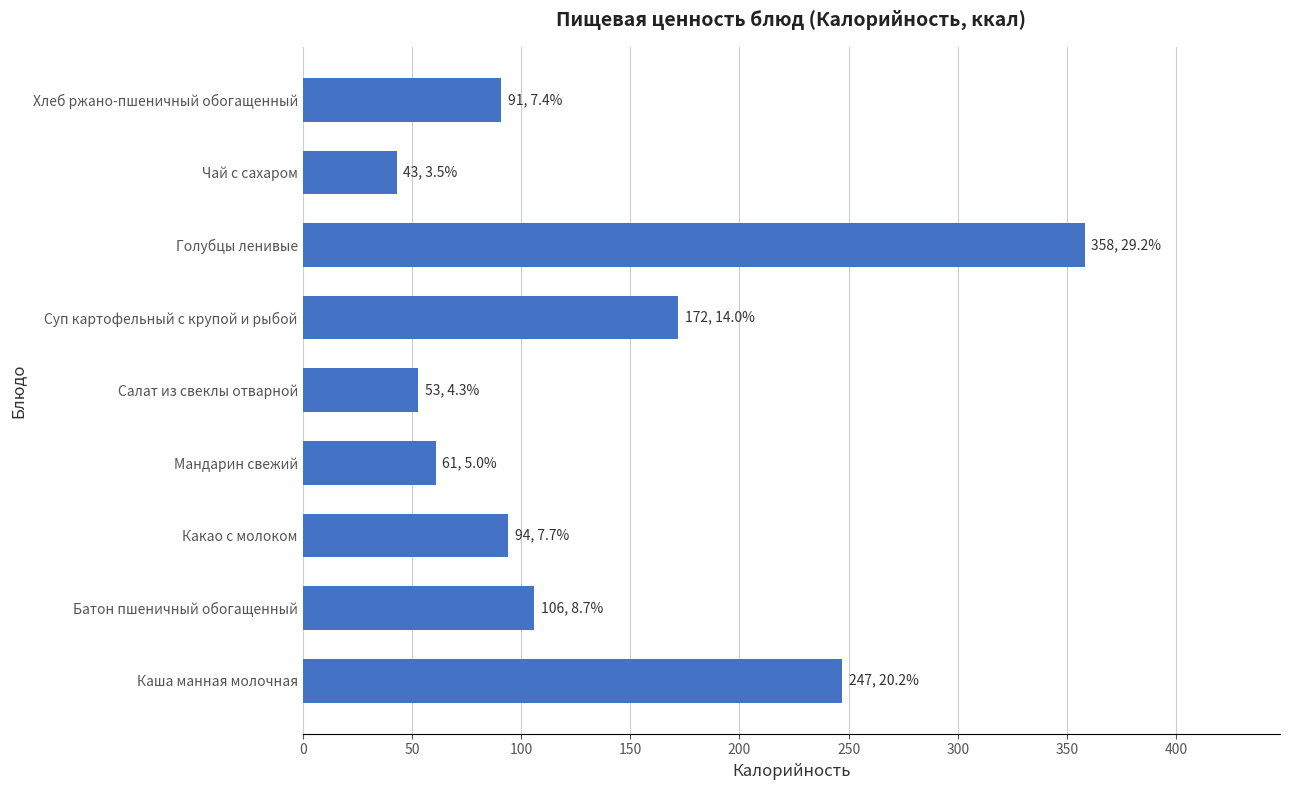

Reading bottom to top, list all the values displayed in this chart.

247	106	94	61	53	172	358	43	91